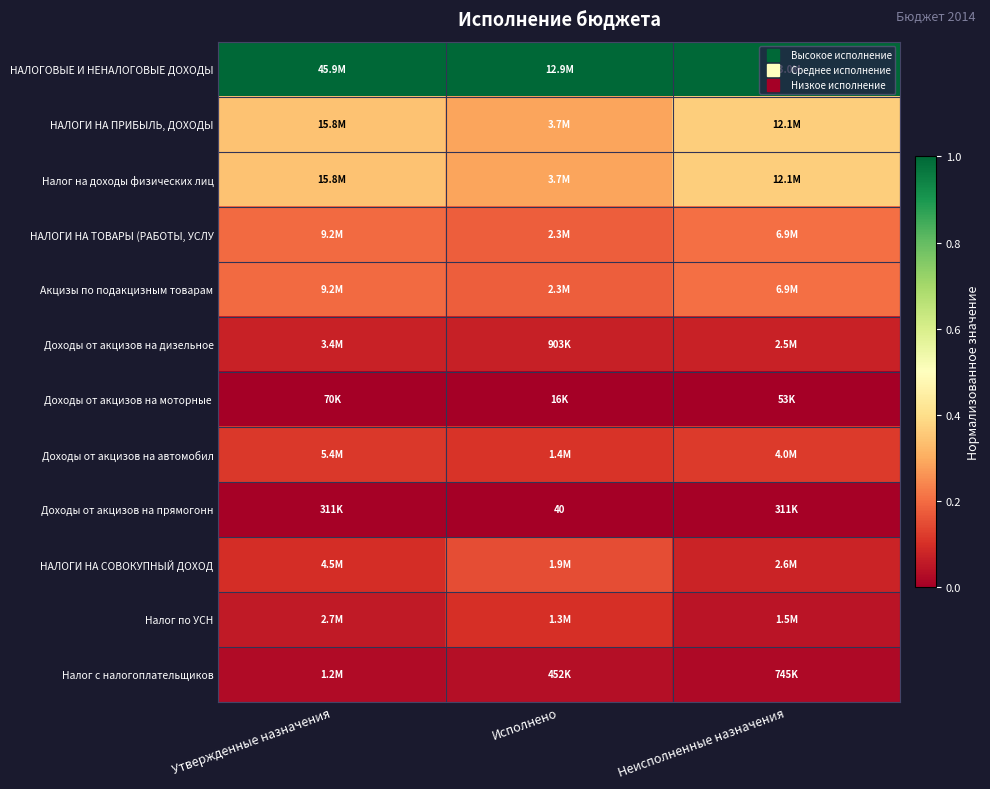

At how many categories does at least one series exceed 0?

3